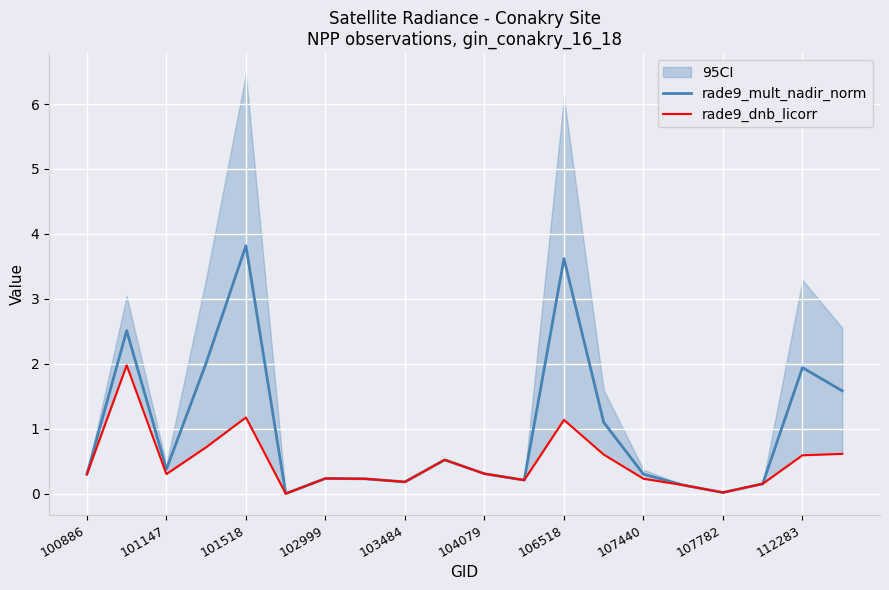

How many data points does each series have?

20